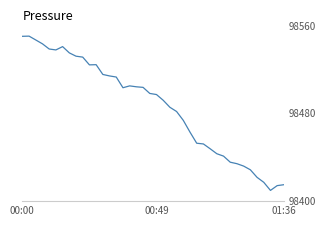

What is the difference between the maximum and minimum values?

140.5